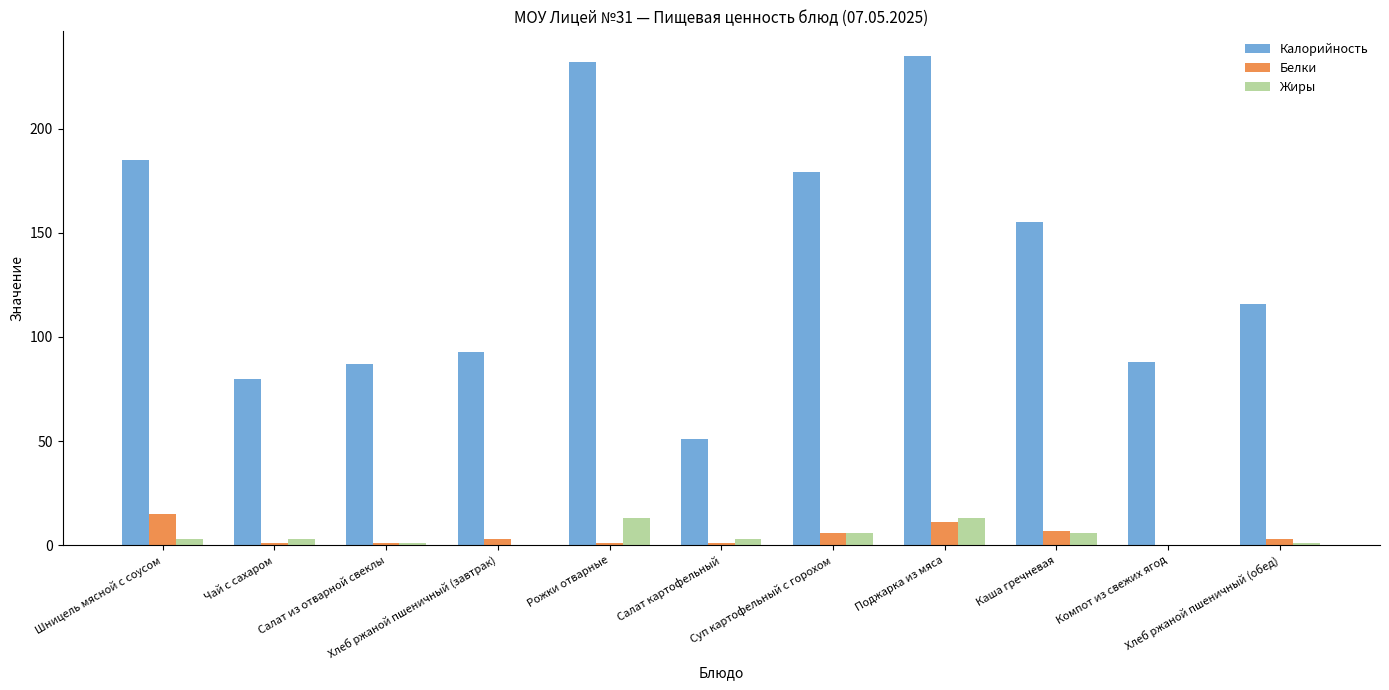

At which label does Калорийность reach its peak?

Поджарка из мяса